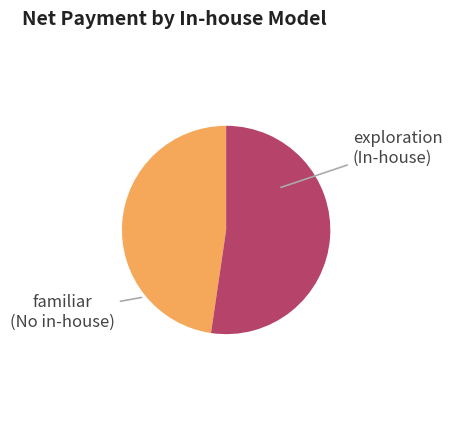

Is there any slice that represents more than half of the pie?

Yes